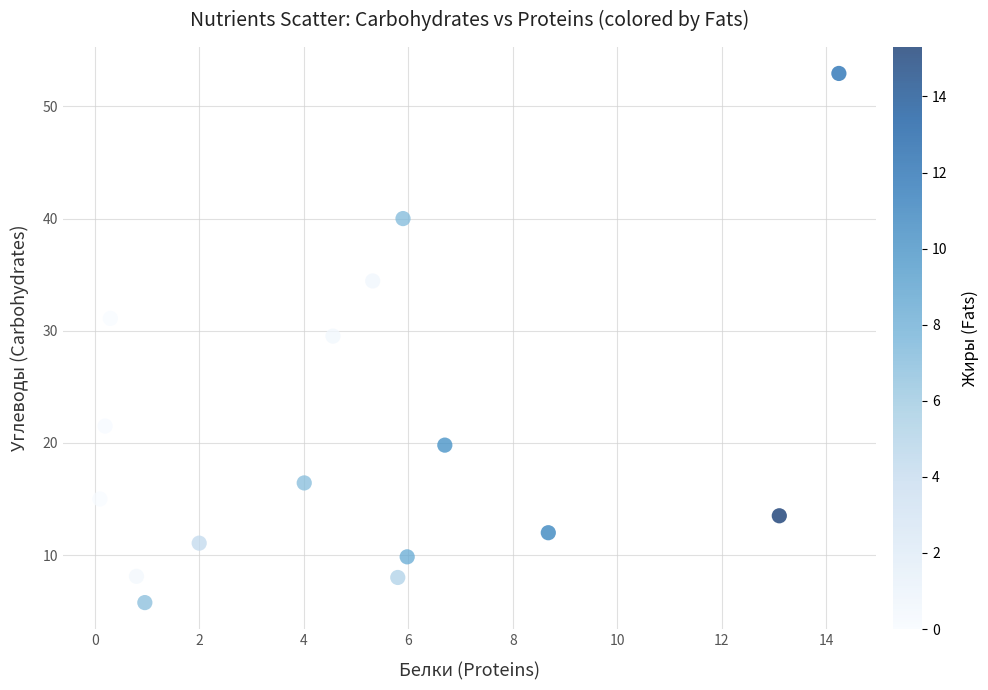

What Y value in the scatter plot is closest to 29?

29.5